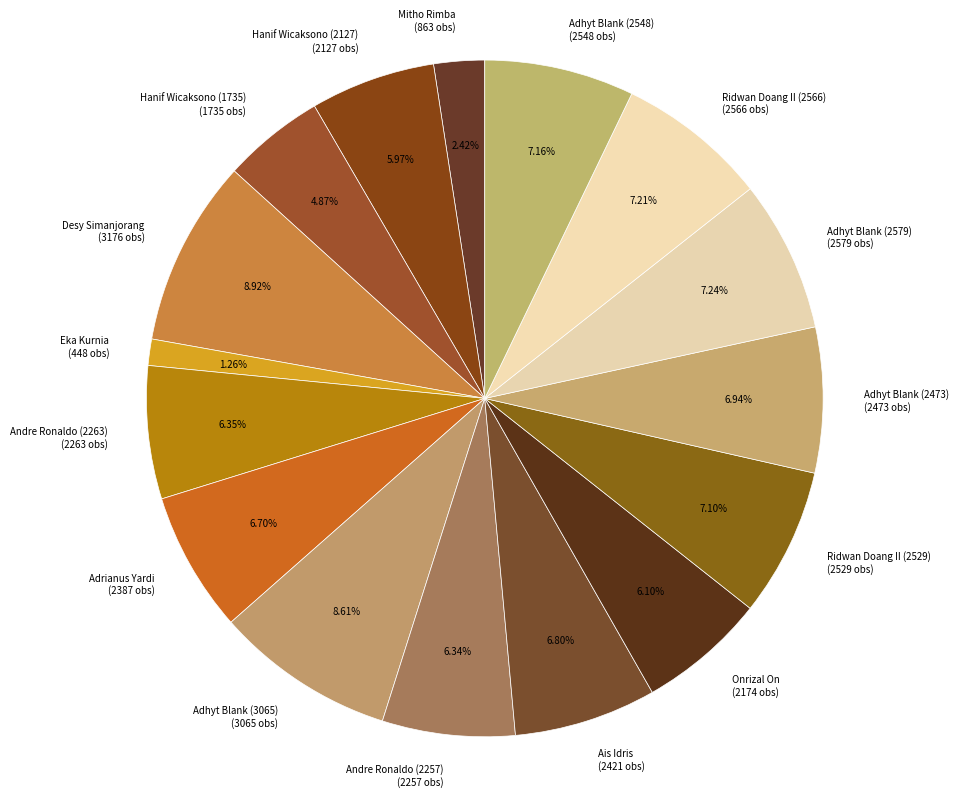

The Hanif Wicaksono (1735) slice represents 10% of the pie. True or false?

False